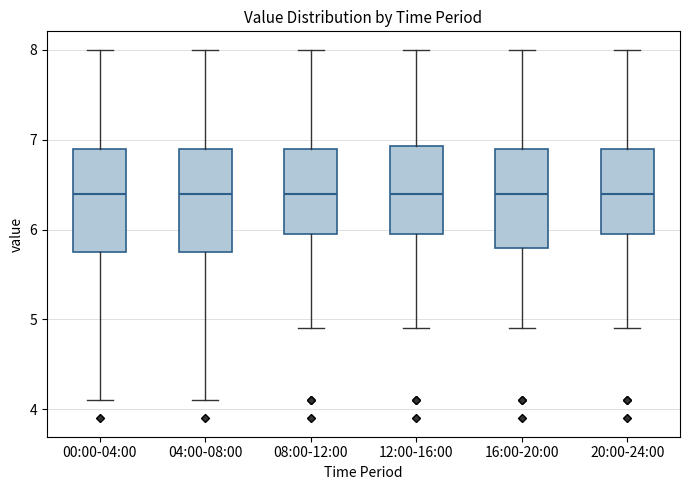

Reading left to right, transcribe this box plot: for each box, give where its median line is, the range the box spans, and where its two whiskers end, as read against the y-axis. The values are not printed on the chart, so give them approximately, as read against the axis.

00:00-04:00: median 6.4, box 5.8 to 6.9, whiskers 4.1 to 8.0
04:00-08:00: median 6.4, box 5.8 to 6.9, whiskers 4.1 to 8.0
08:00-12:00: median 6.4, box 6.0 to 6.9, whiskers 4.9 to 8.0
12:00-16:00: median 6.4, box 6.0 to 6.9, whiskers 4.9 to 8.0
16:00-20:00: median 6.4, box 5.8 to 6.9, whiskers 4.9 to 8.0
20:00-24:00: median 6.4, box 6.0 to 6.9, whiskers 4.9 to 8.0